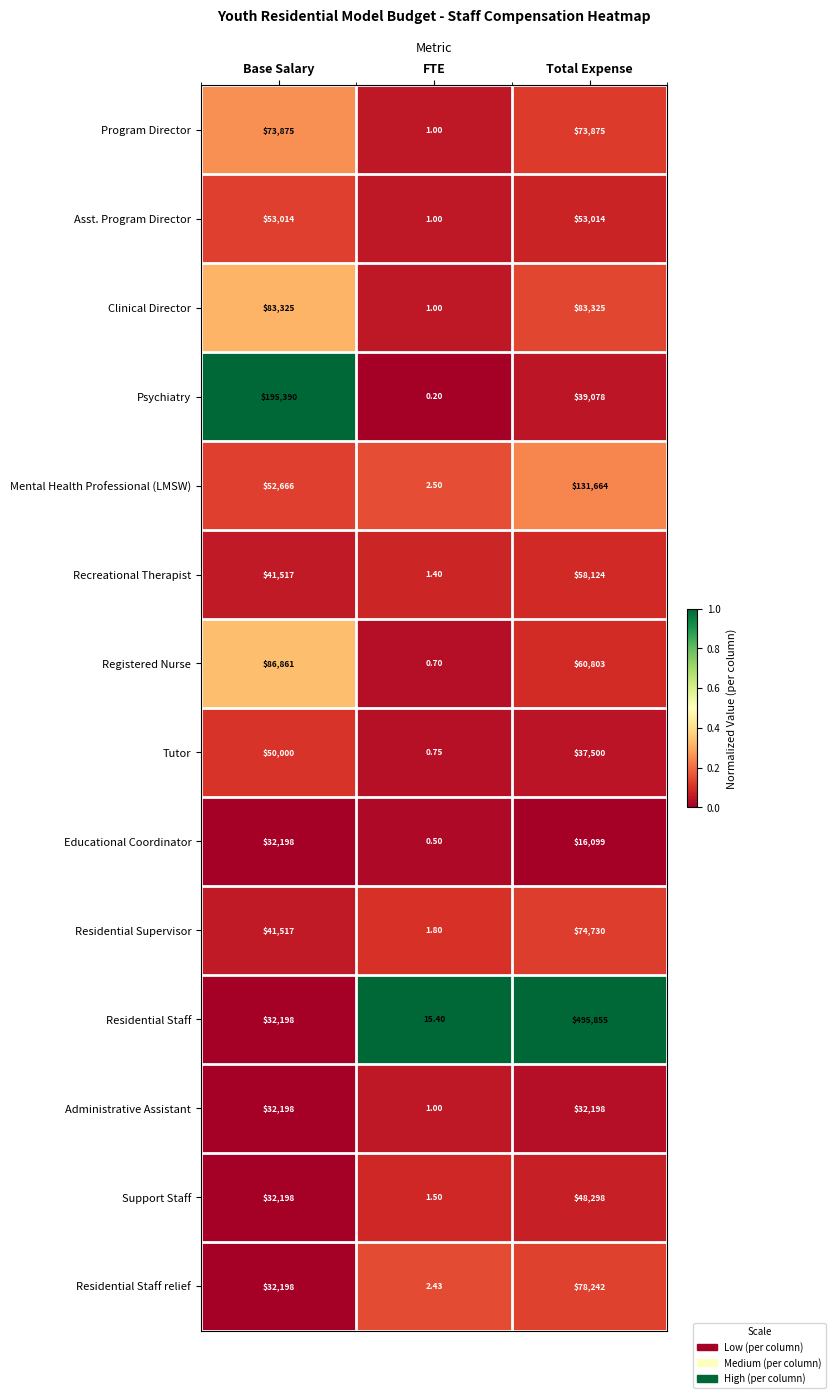

At which category is the sum across all series the highest?

Total Expense